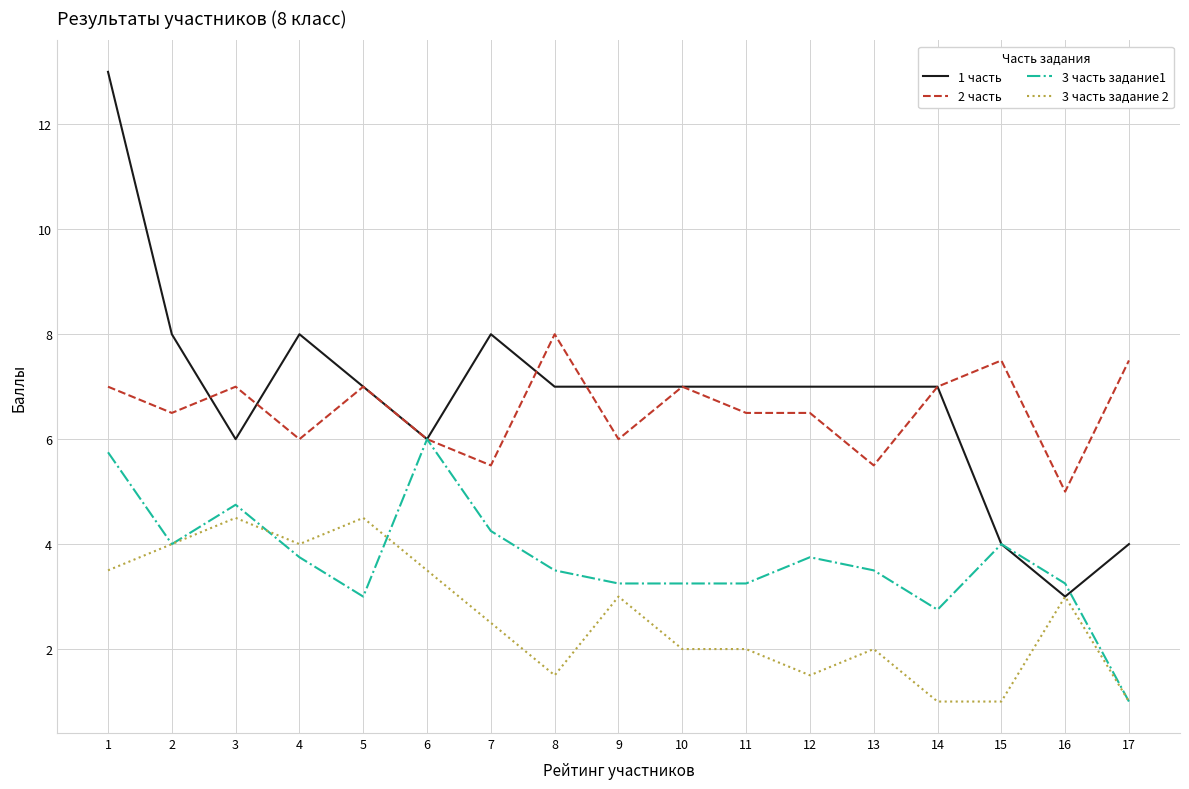

What is the spread (max minus min) of values at 16?

2.0